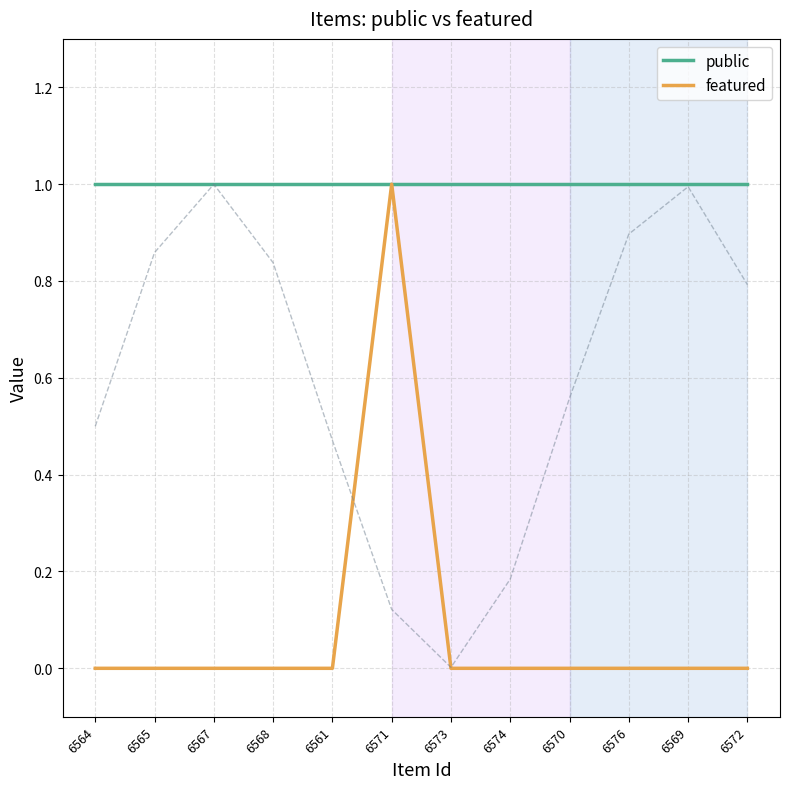

Reading left to right, what are all the values shown in this chart?

public: 1	1	1	1	1	1	1	1	1	1	1	1
featured: 0	0	0	0	0	1	0	0	0	0	0	0